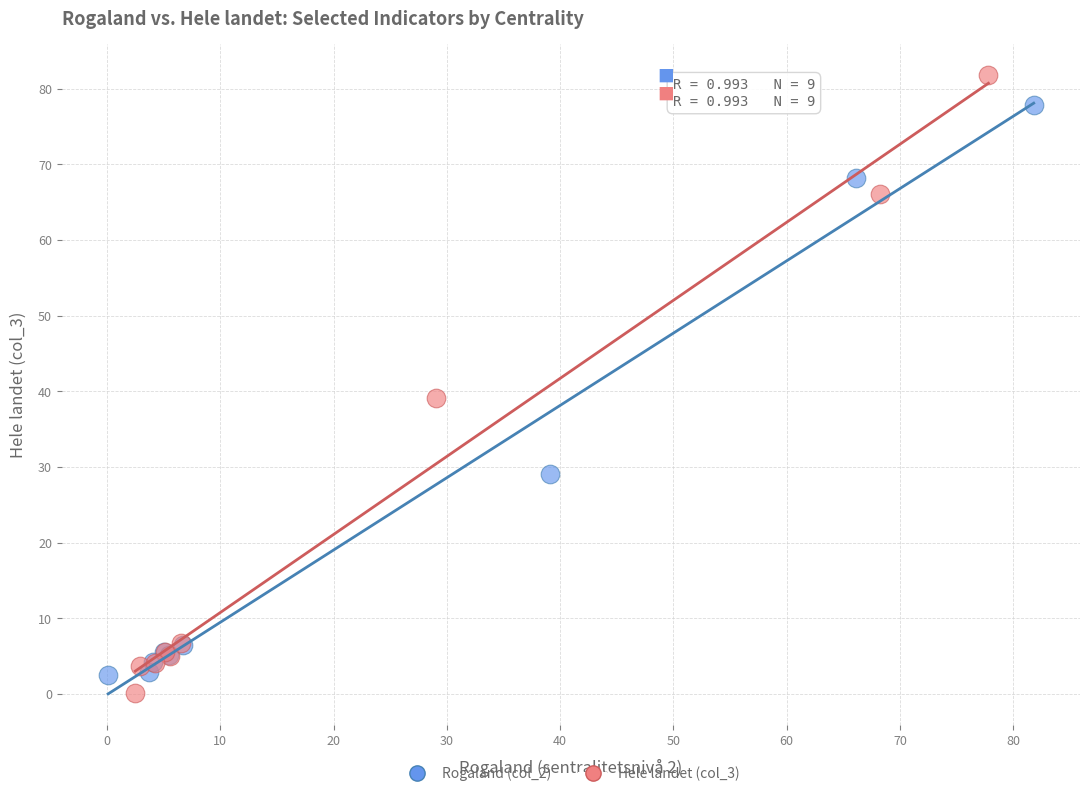

Which series contains the lowest Y value?

Hele landet (col_3)